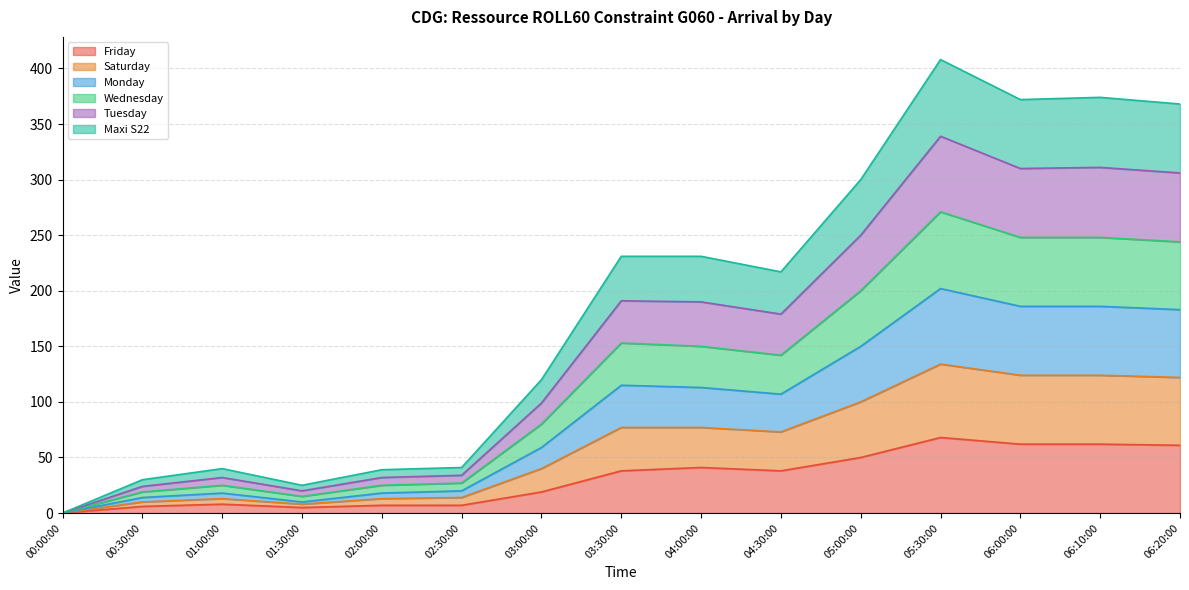

What are all the series names shown in the legend?

Friday, Saturday, Monday, Wednesday, Tuesday, Maxi S22